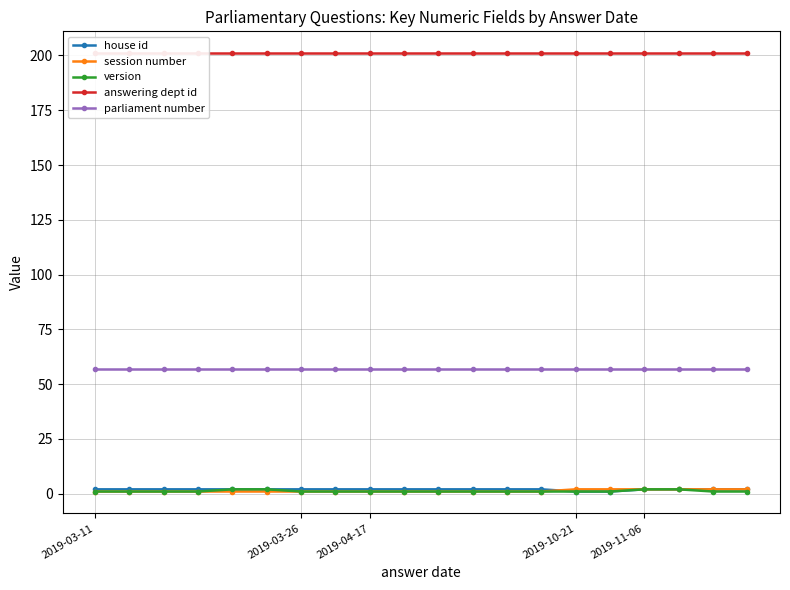

What position from the right is 5?

15